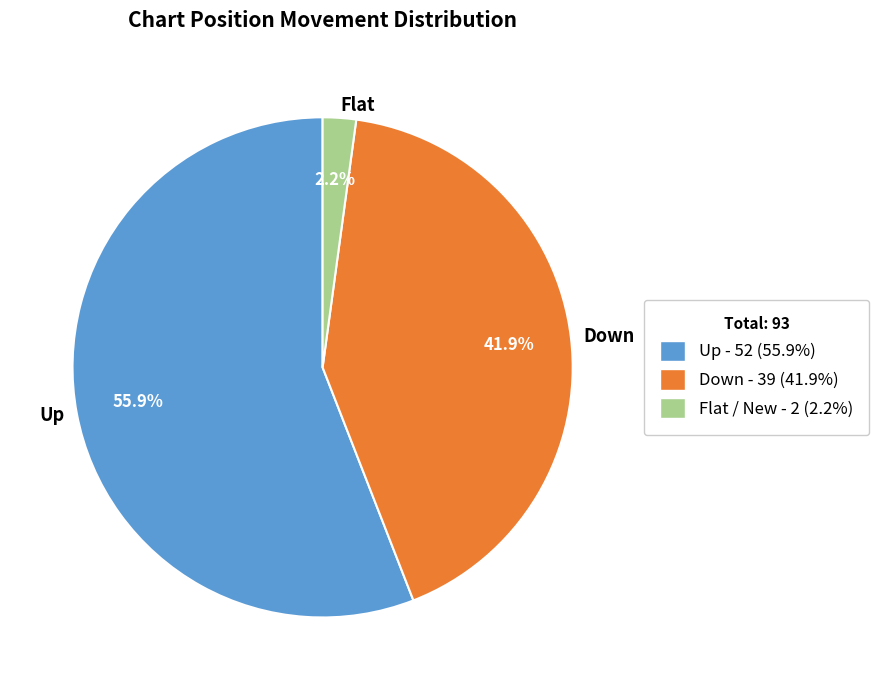

Is there a majority slice in this chart?

Yes